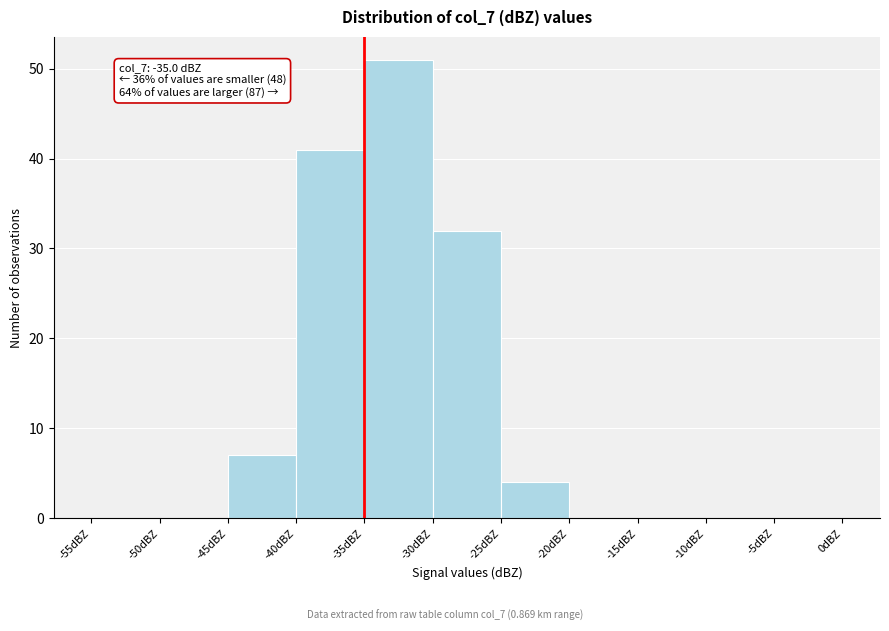

Over which range of the x-axis is the bar tallest?

-35 to -30